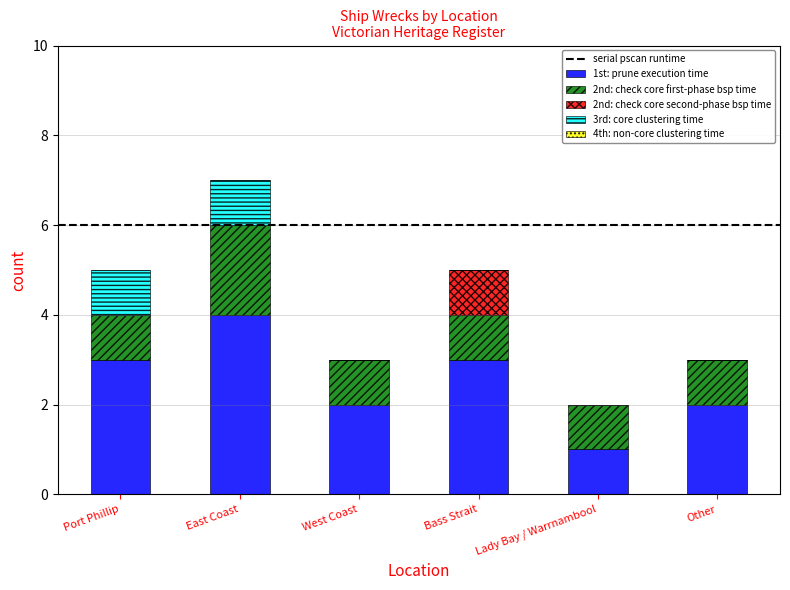

True or false: 1st: prune execution time has a value of 2 at West Coast.

True